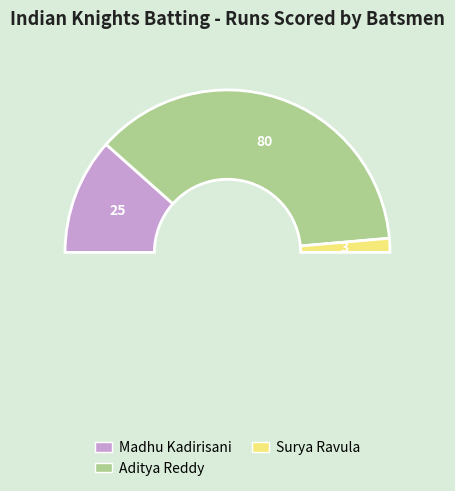

To the nearest percent, what is the combined percentage of Madhu Kadirisani and Bharath Reddy?

23%